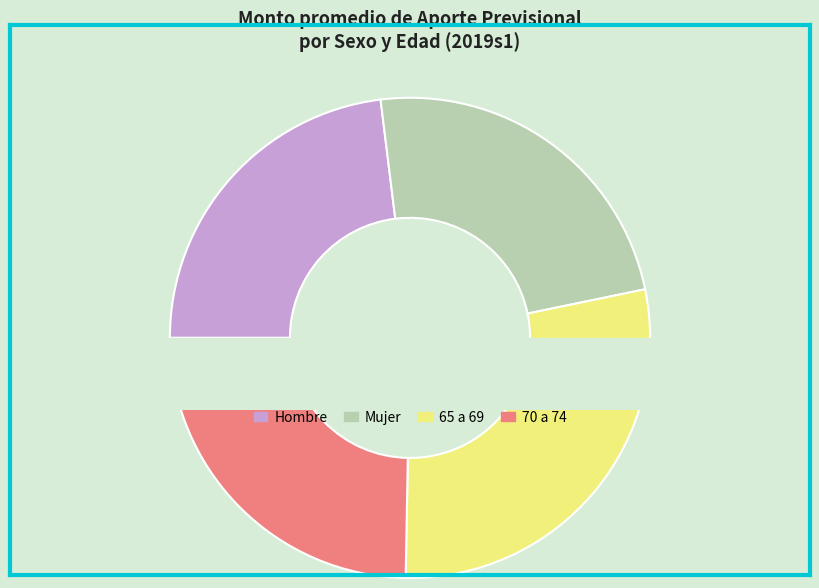

How many segments does this pie chart have?

4